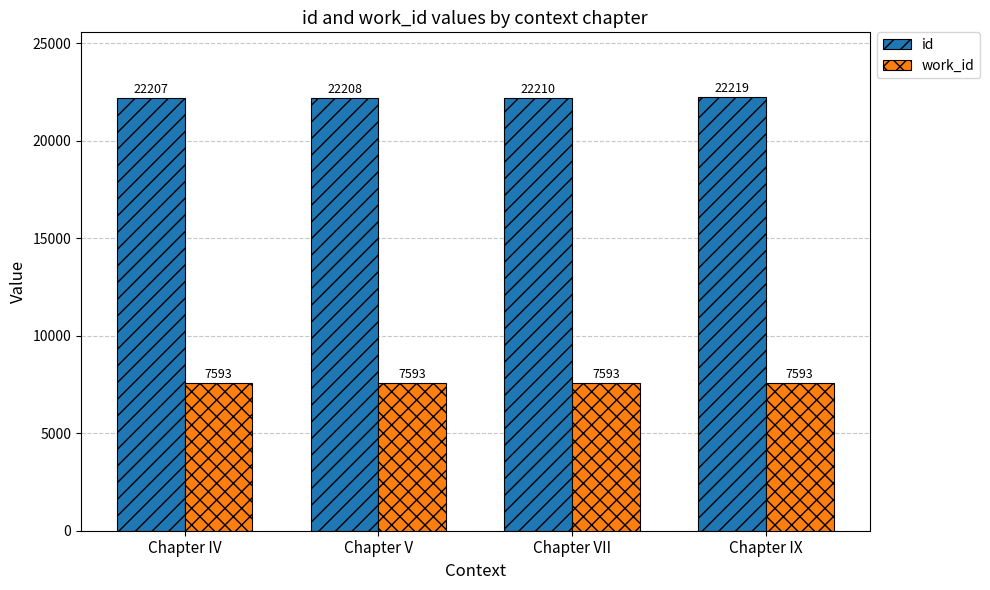

How many distinct data groups are displayed?

2